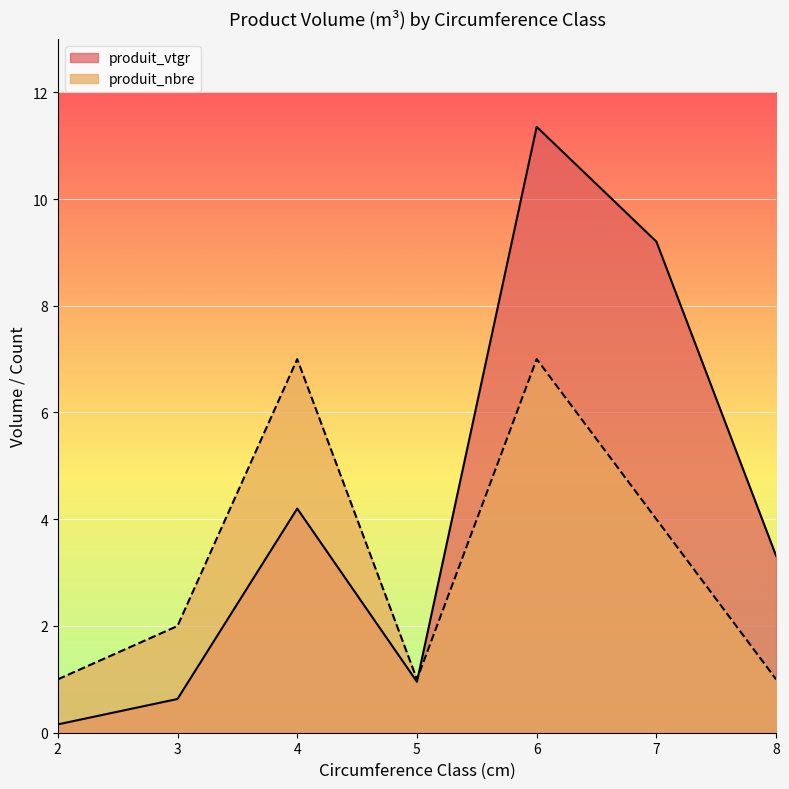

Reading left to right, what are all the values shown in this chart?

produit_vtgr: 0.2	0.6	4.2	1.0	11.4	9.2	3.3
produit_nbre: 1.0	2.0	7.0	1.0	7.0	4.0	1.0